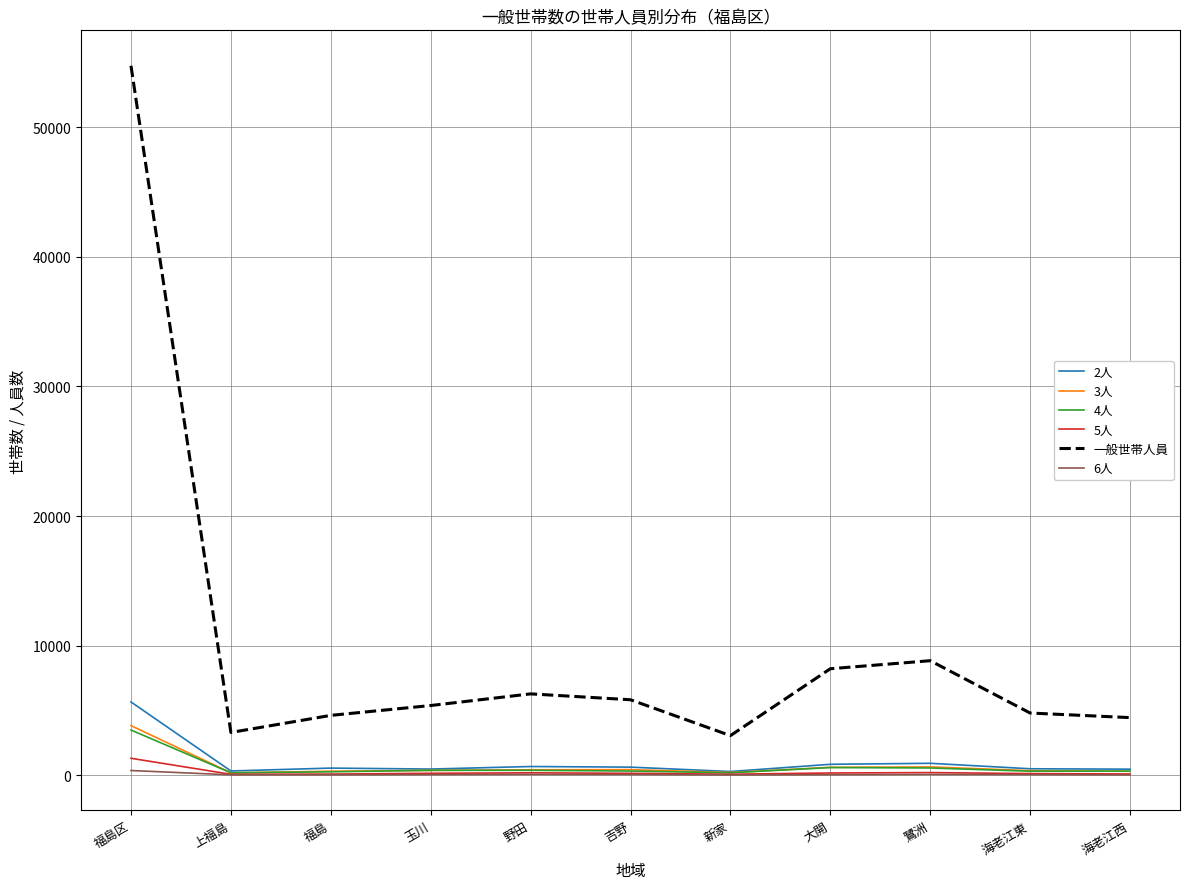

Read the 3人 value at 福島, to the nearest 50.

300